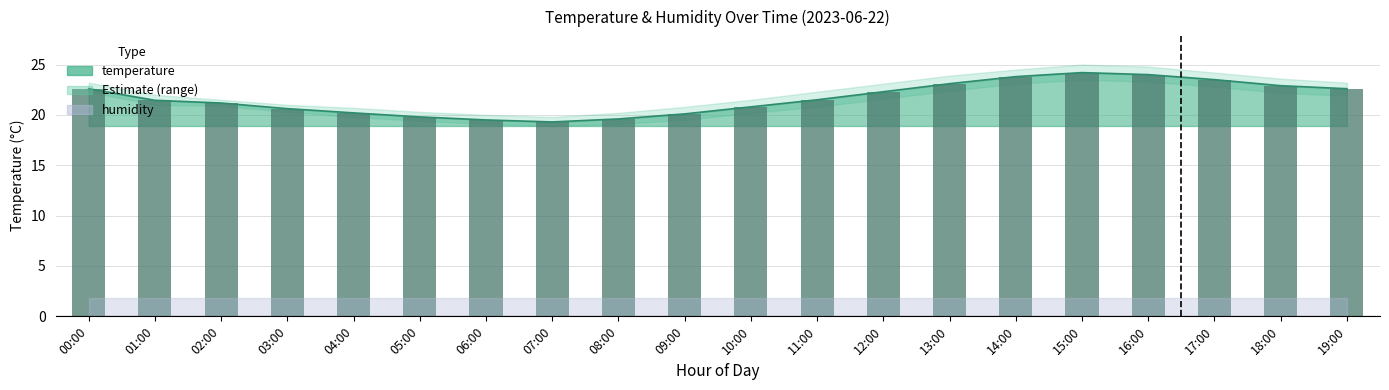

Read the value at 17:00.

23.5